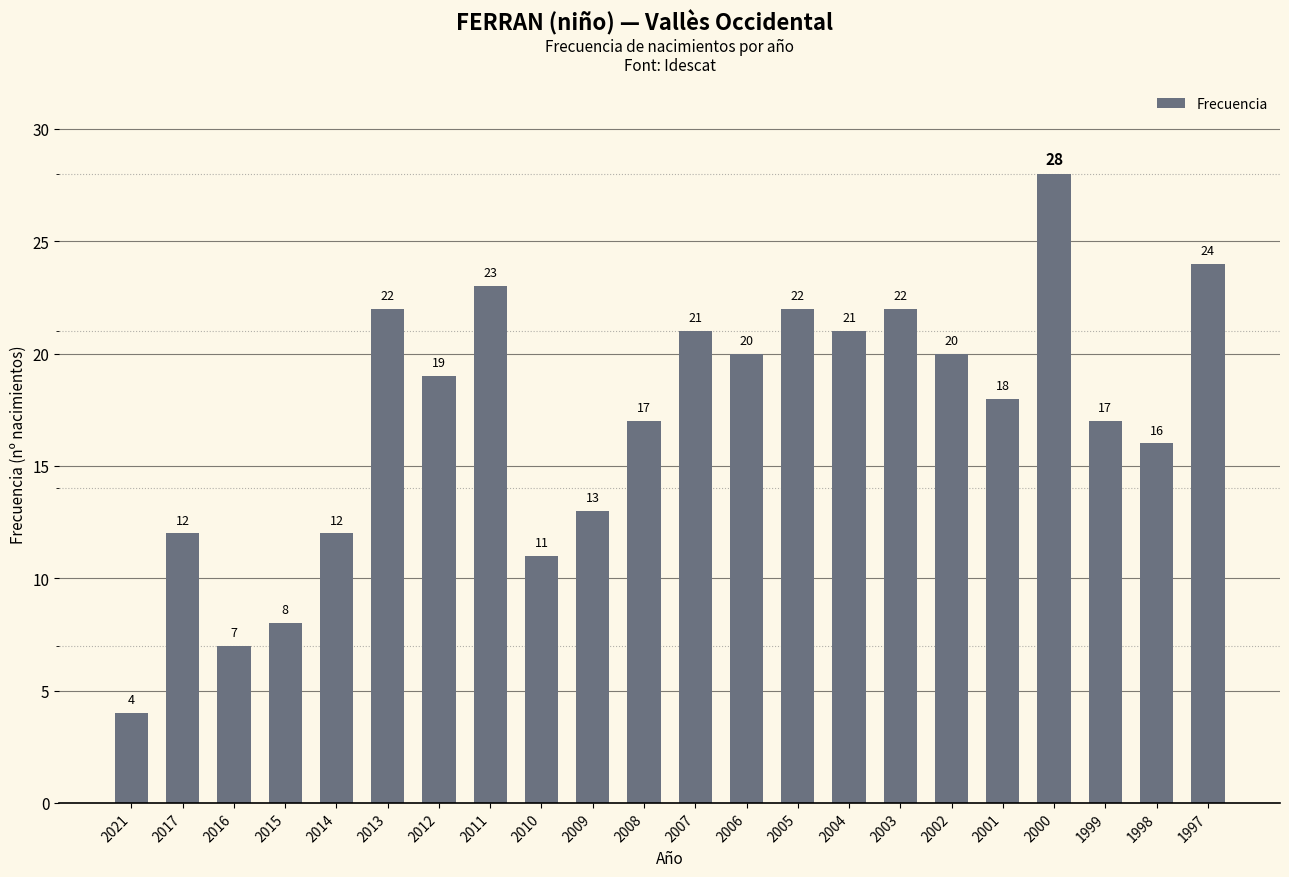

Are the bars grouped side by side (vs. stacked)?

No